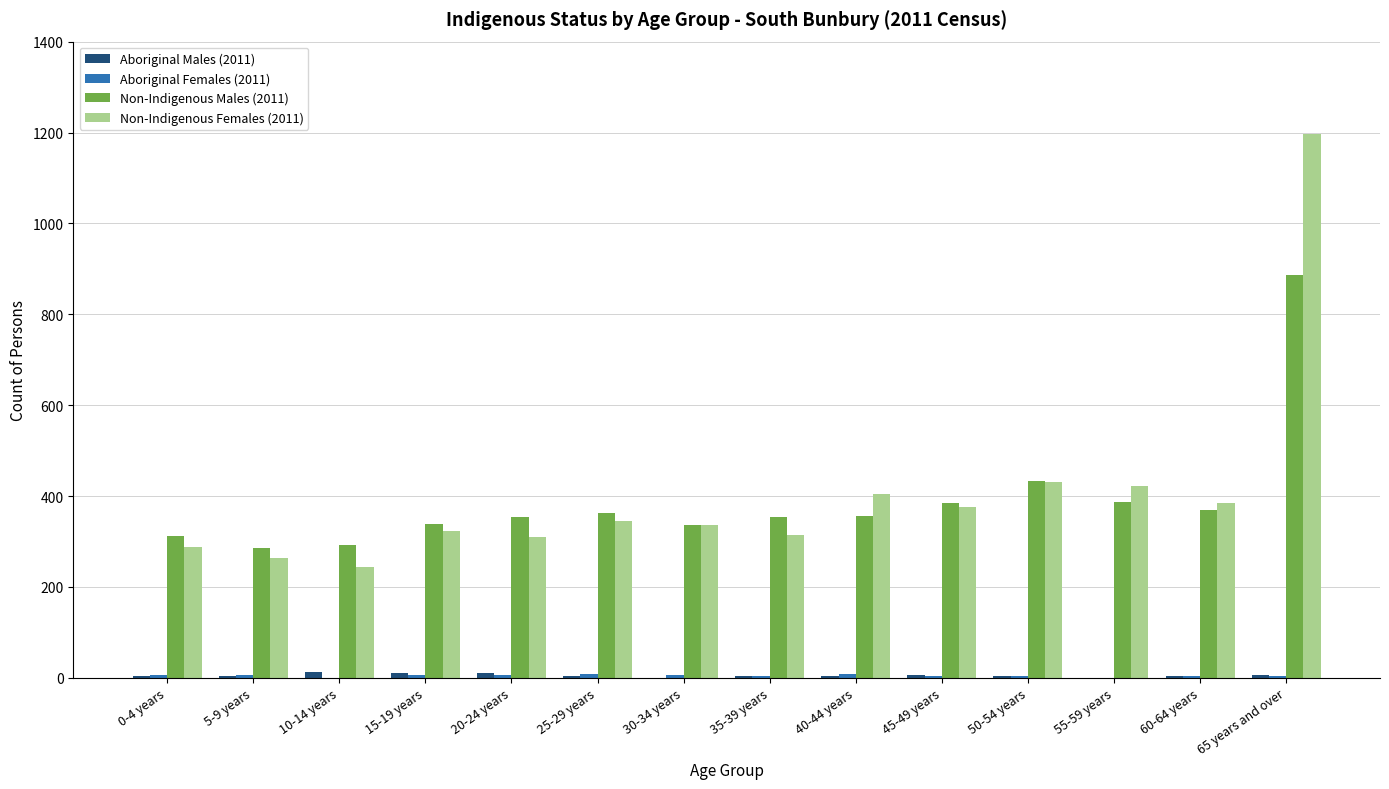

What is the greatest value displayed?

1197